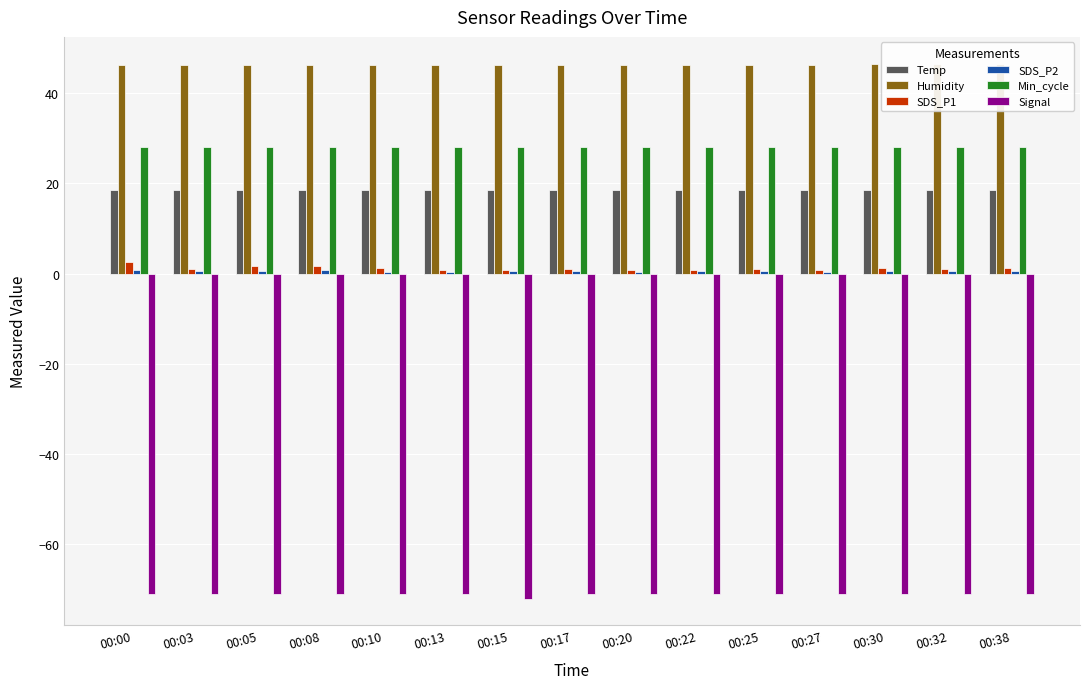

What is the sum of the Min_cycle values at 00:38 and 00:27?

56.0